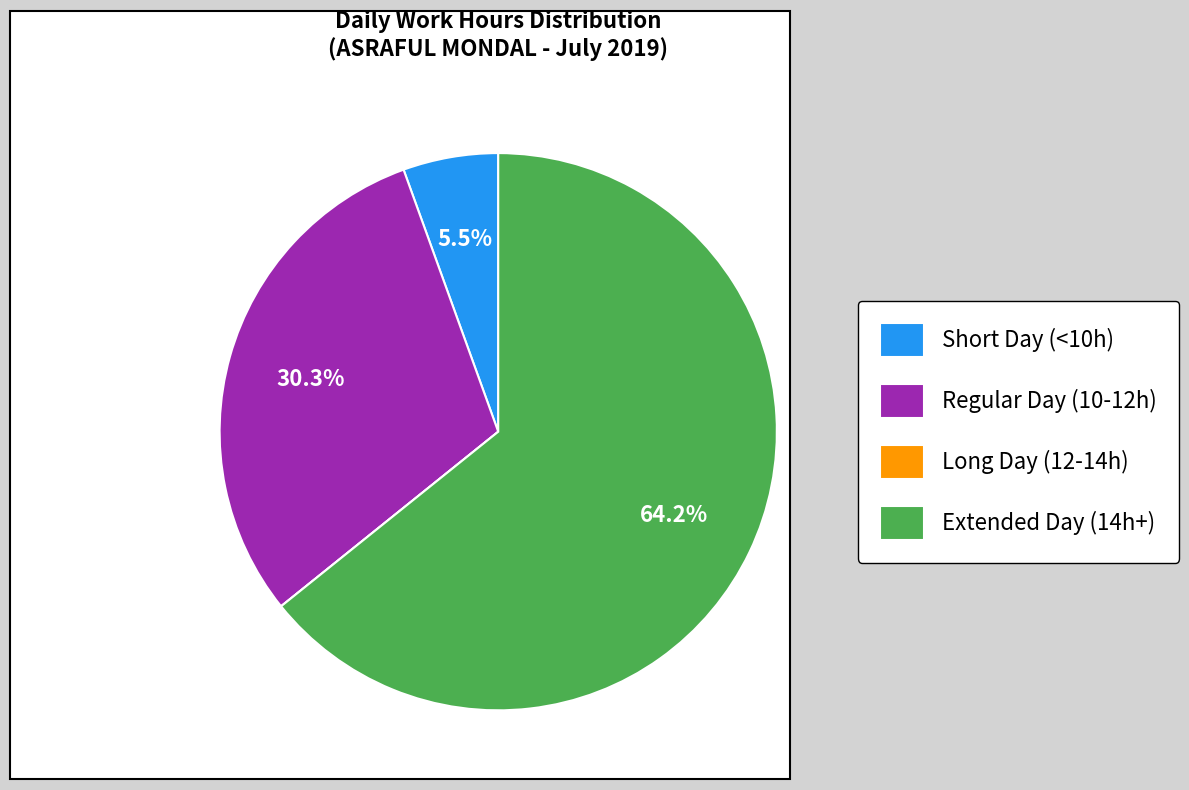

What is the largest slice in the pie chart?

Extended Day (14h+)